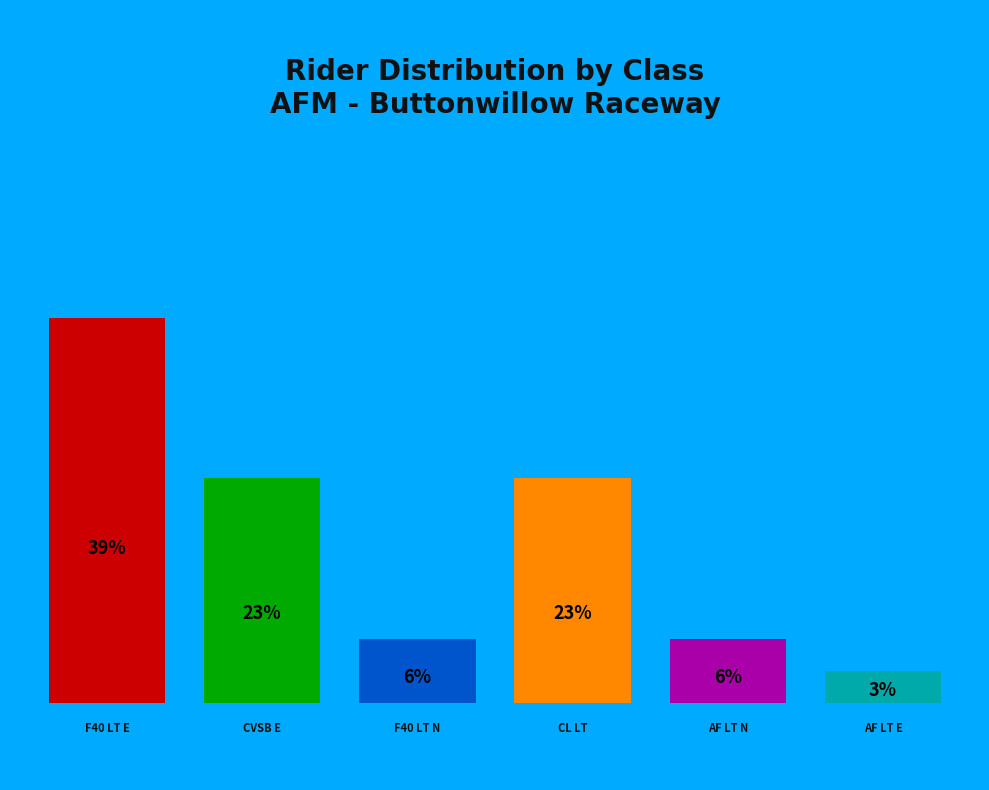

Does CVSB E account for over 50% of the chart?

No